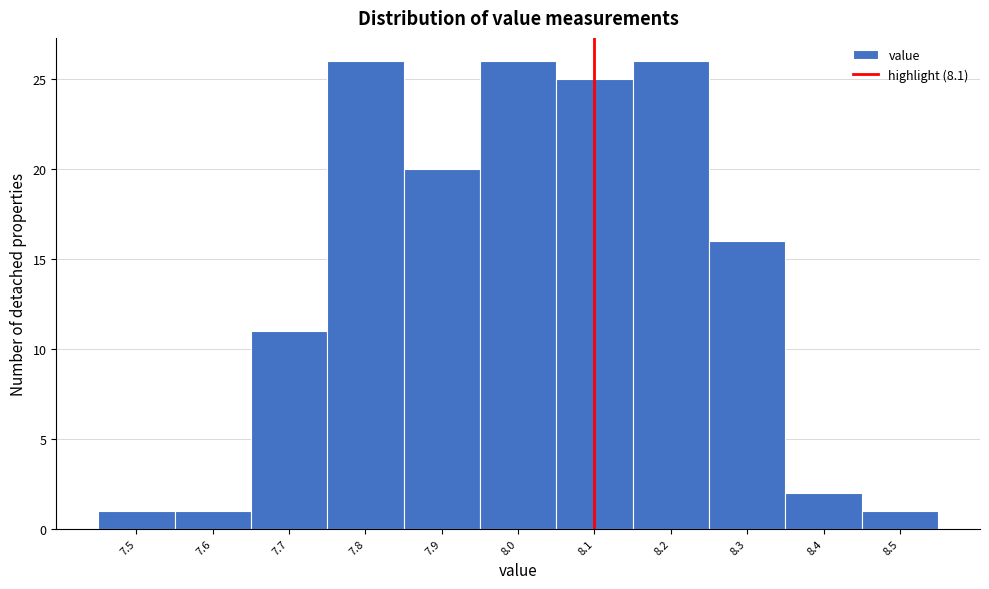

How tall is the bar that spans 8.25 to 8.35 on the x-axis? The values are not printed on the chart, so give them approximately, as read against the axis.

16